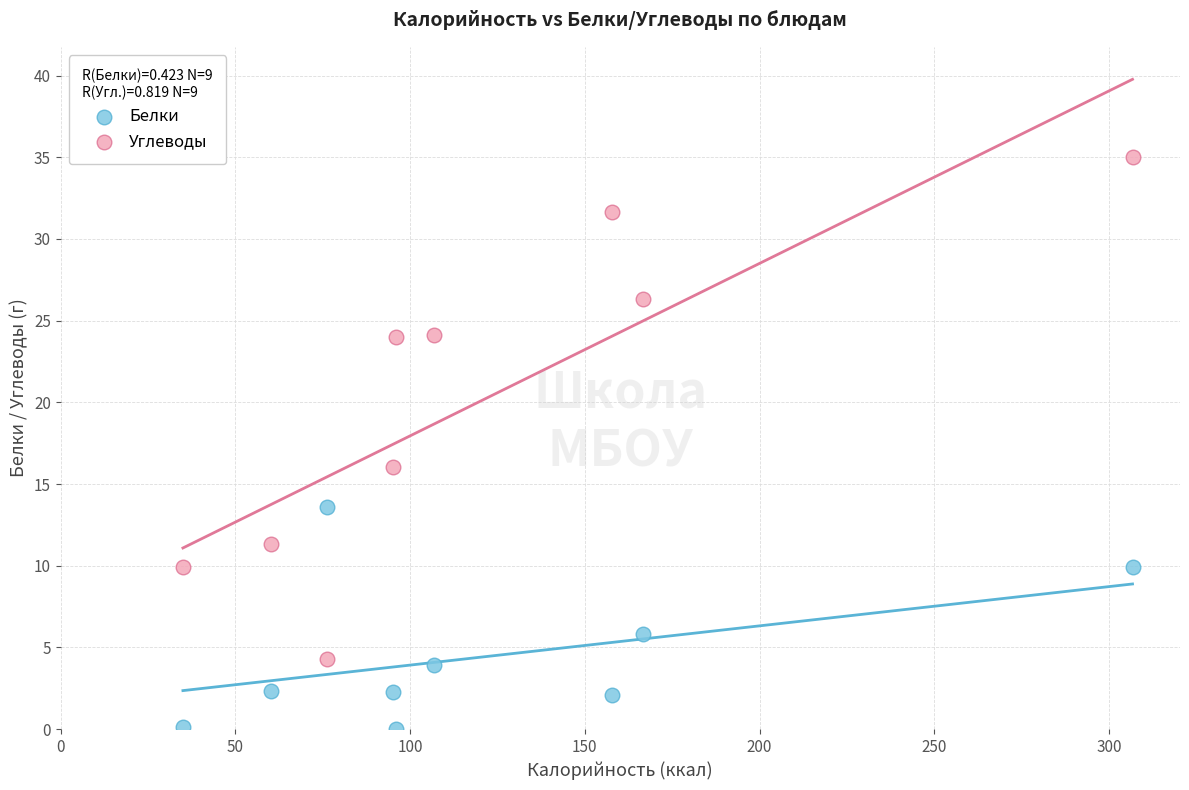

Which series contains the highest Y value?

Углеводы